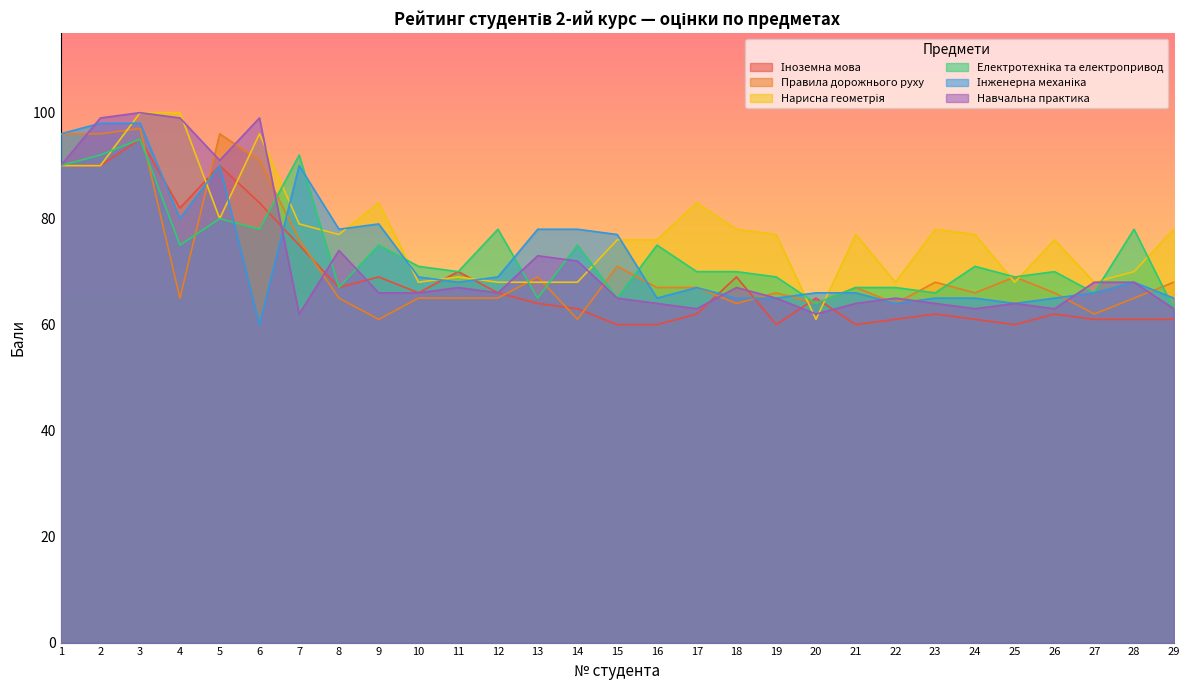

Between 1 and 28, which is larger?

1